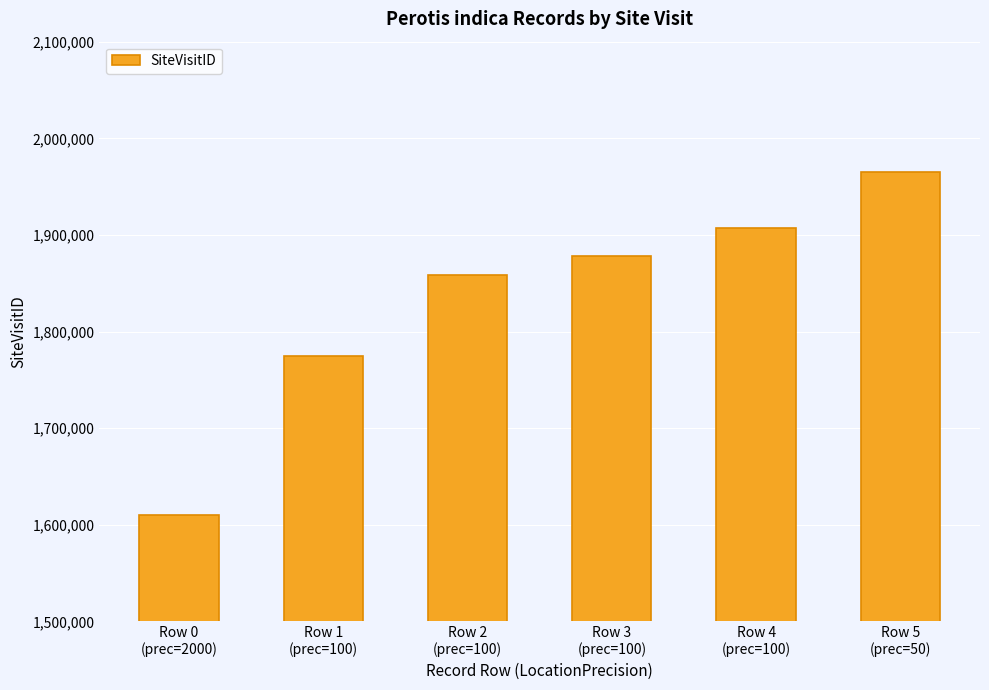

What is the sum of the values at Row 1
(prec=100) and Row 4
(prec=100)?

3681803